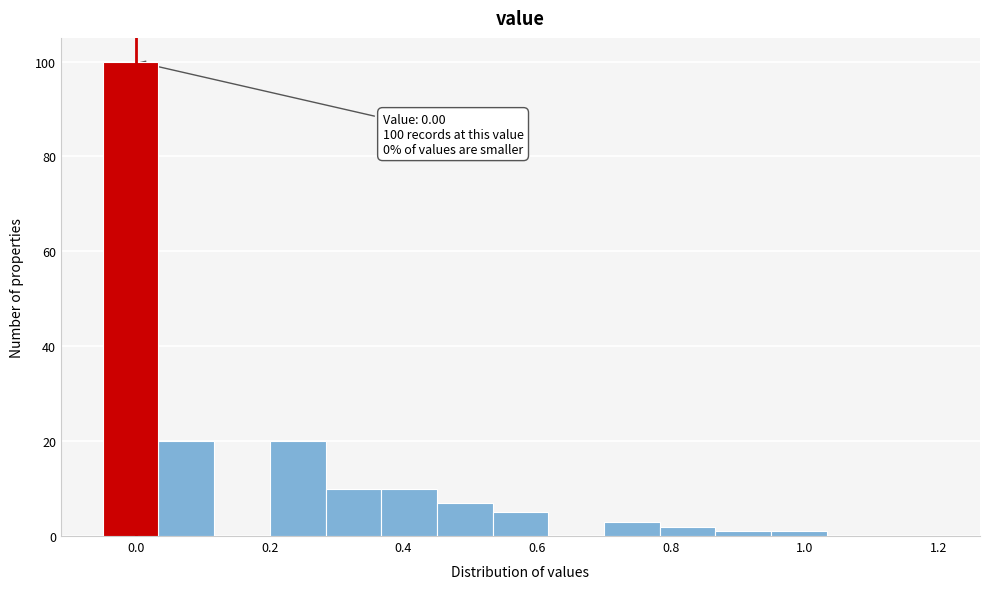

Over which range of the x-axis is the bar tallest?

-0.04 to 0.04